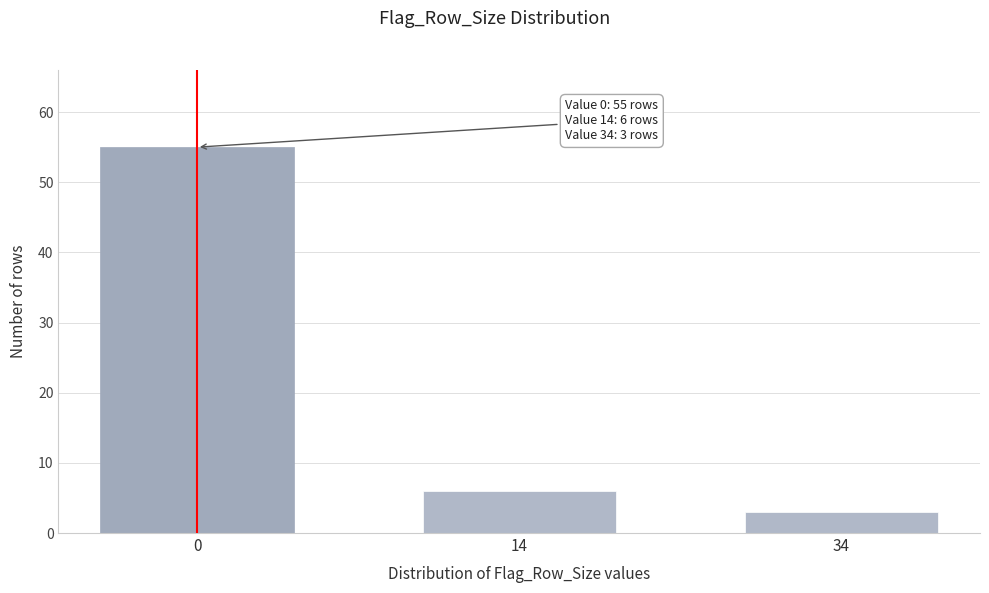

Reading left to right, what are all the values shown in this chart?

55	6	3